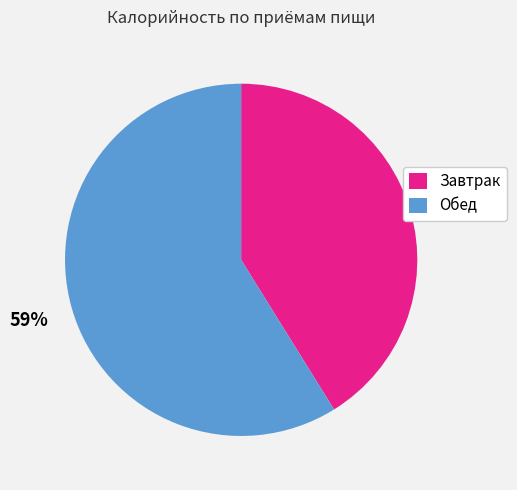

How many slices are in this pie chart?

2